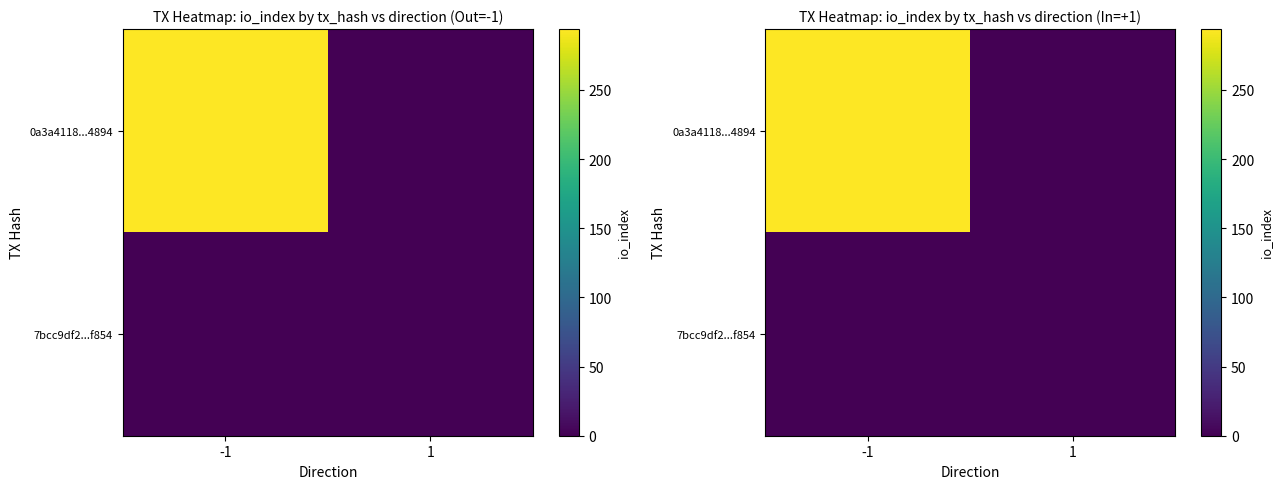

List the labels in order of 7bcc9df2...f854 value, smallest first.

-1, 1